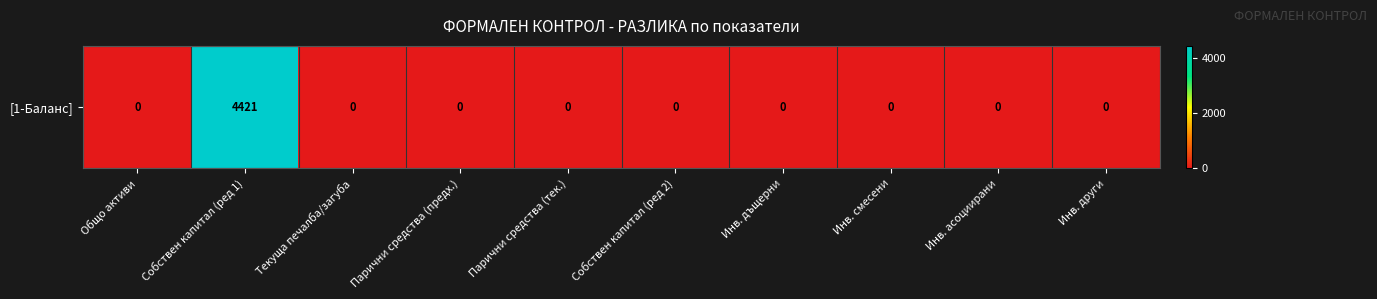

List the labels in order of value, largest first.

Собствен капитал (ред 1), Общо активи, Текуща печалба/загуба, Парични средства (предх.), Парични средства (тек.), Собствен капитал (ред 2), Инв. дъщерни, Инв. смесени, Инв. асоциирани, Инв. други